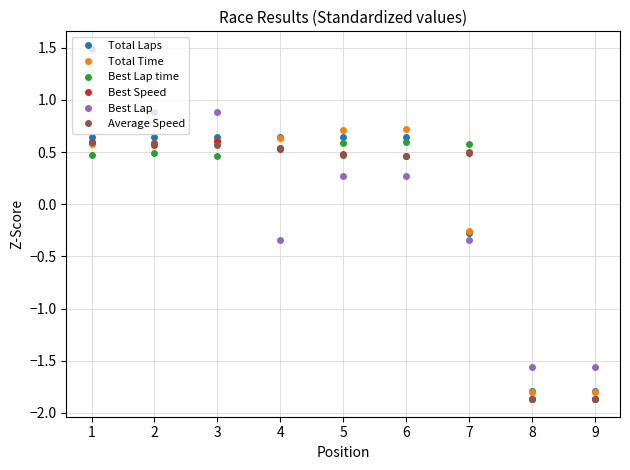

Is it true that Best Lap time equals -1.9 at 9?

True